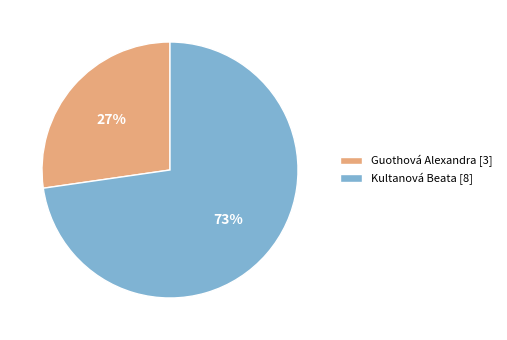

To the nearest percent, what is the combined percentage of Kultanová Beata and Guothová Alexandra?

100%